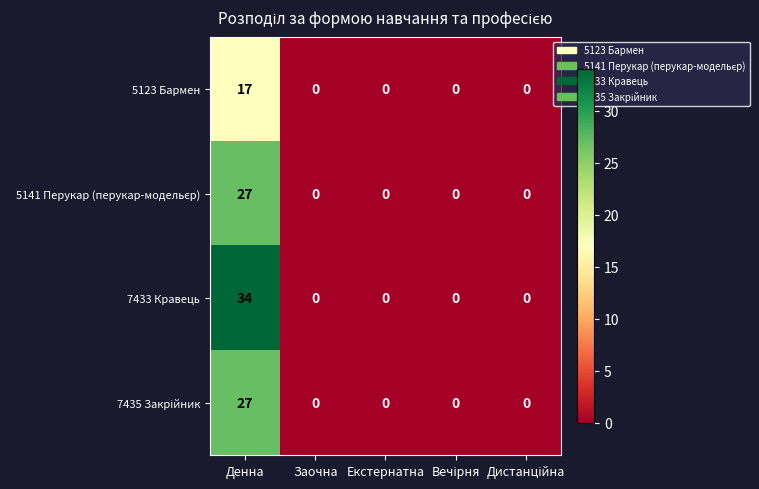

What is the total value across all series at Денна?

105